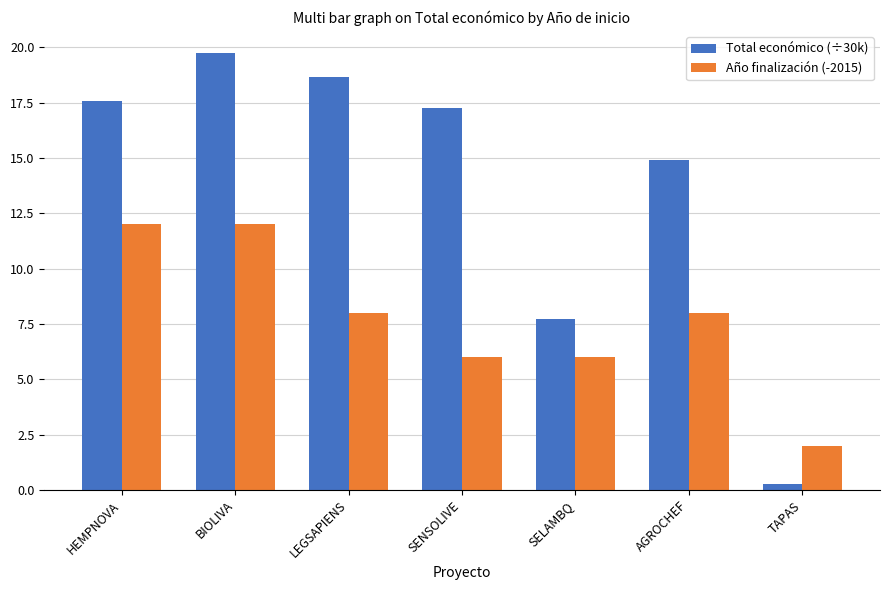

What are all the series names shown in the legend?

Total económico (÷30k), Año finalización (-2015)